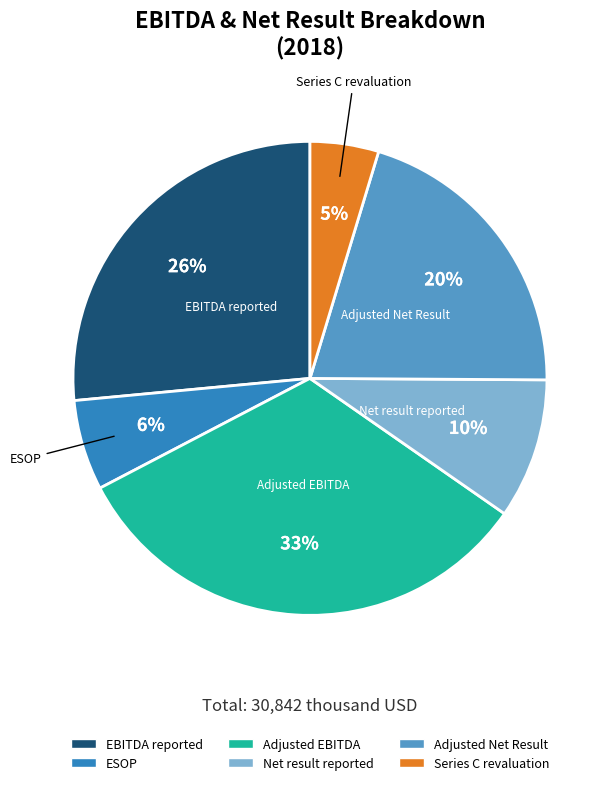

Is there any slice that represents more than half of the pie?

No